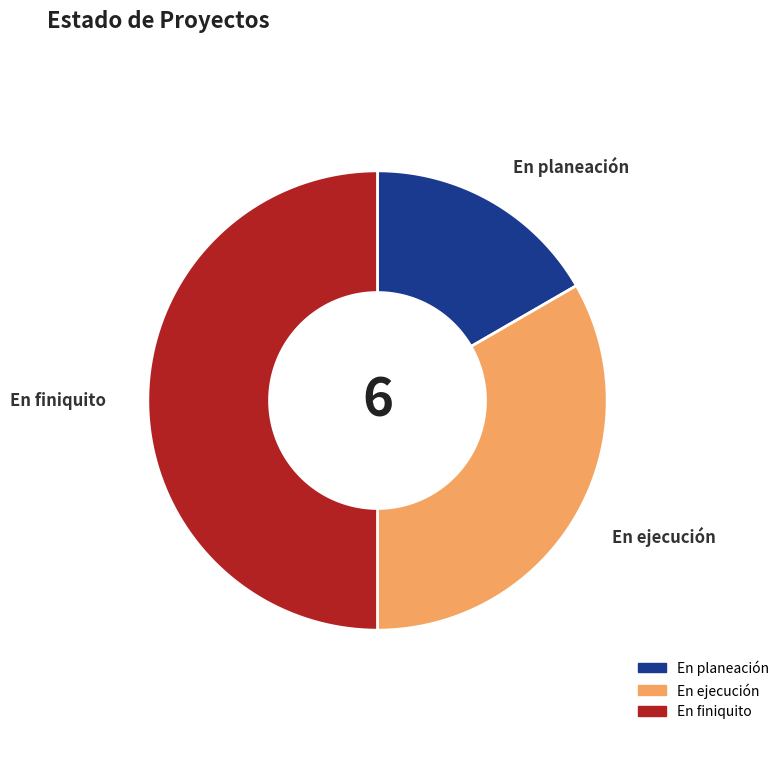

How many segments does this pie chart have?

3